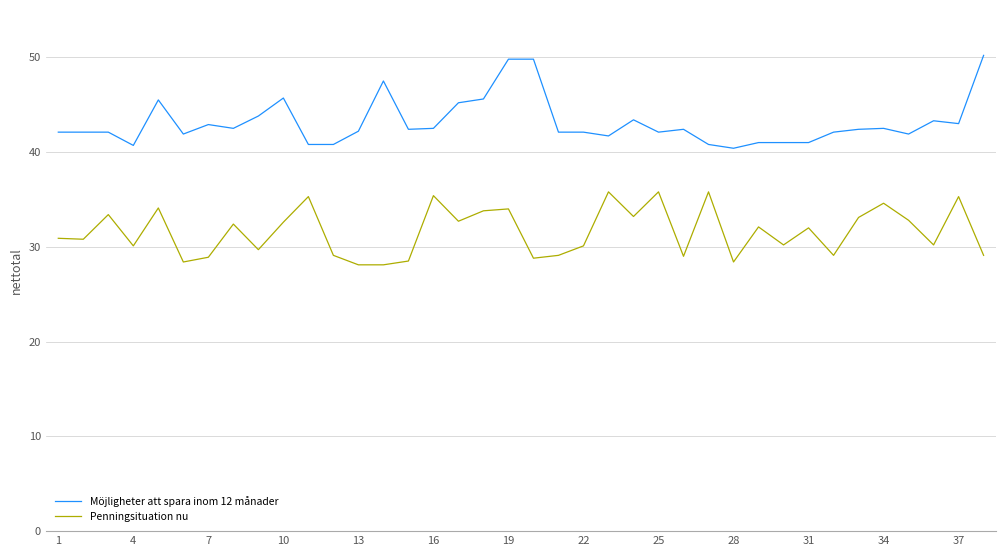

True or false: Penningsituation nu and Möjligheter att spara inom 12 månader cross at least once.

False